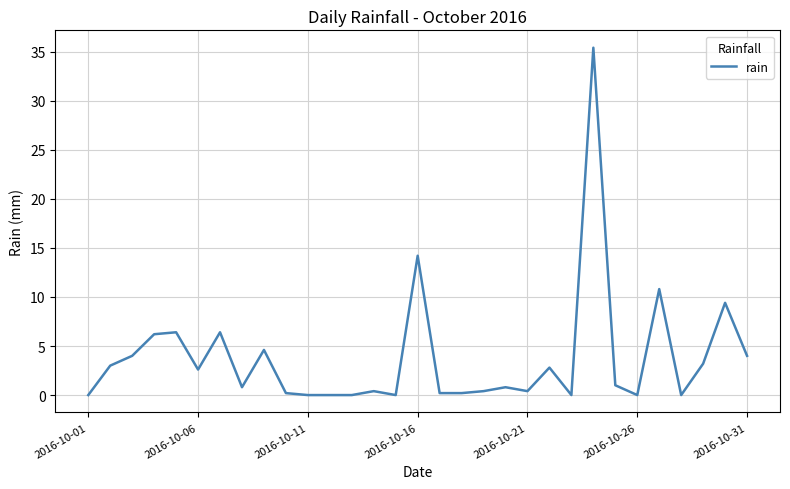

How many categories are shown in the chart?

31